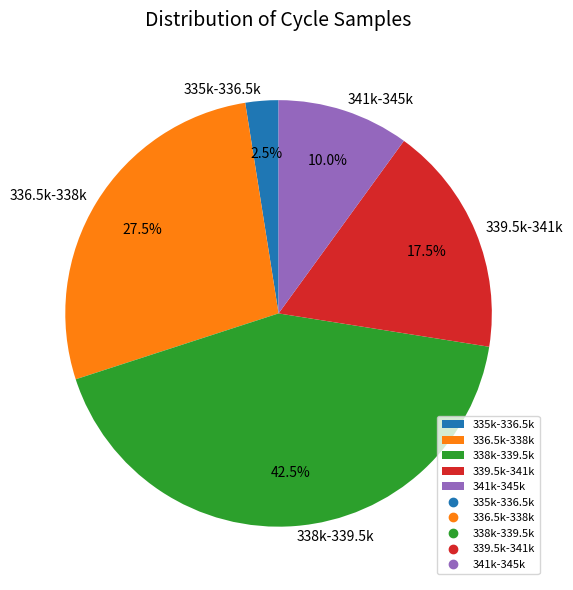

Is 335k-336.5k the majority of the pie?

No